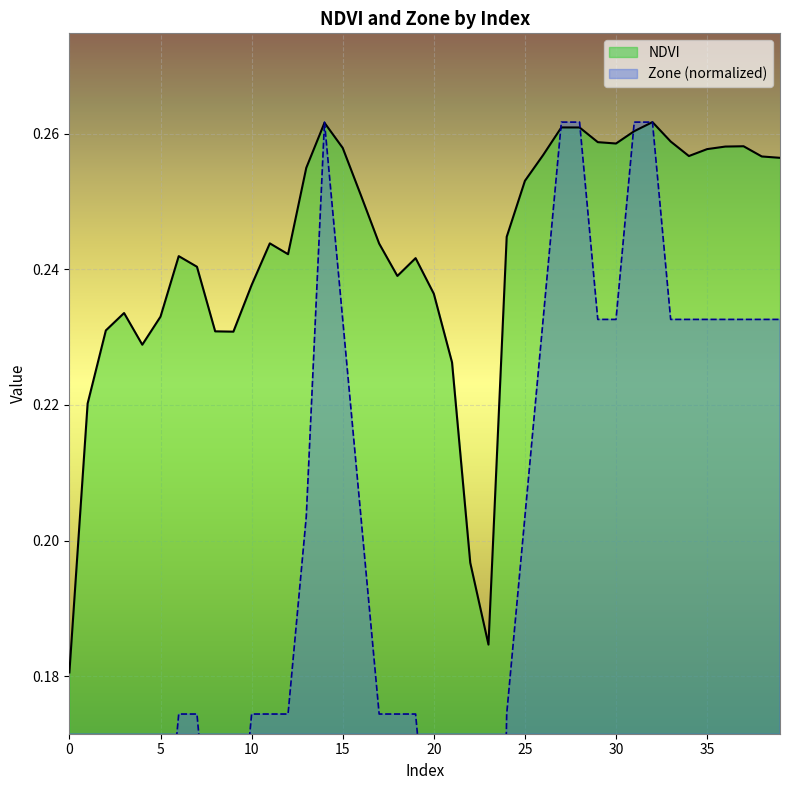

True or false: Zone has a value of 0.1 at 7.

False